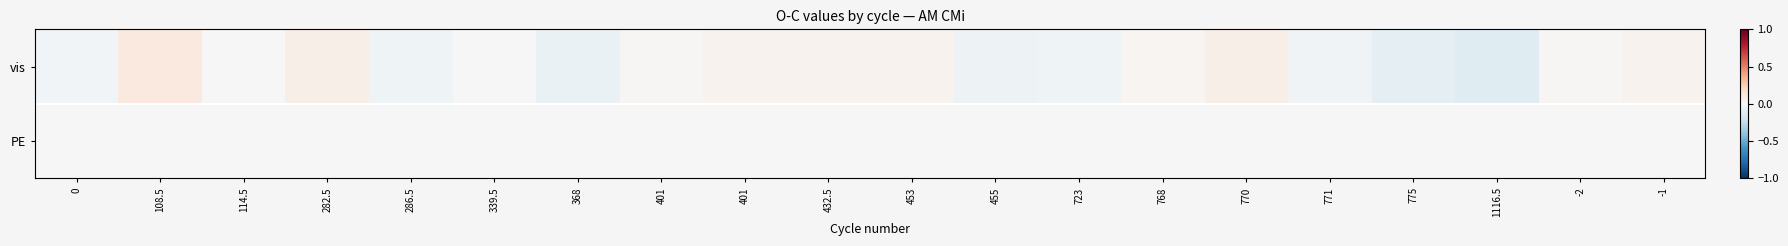

Which series changed the most between 723 and 775?

vis